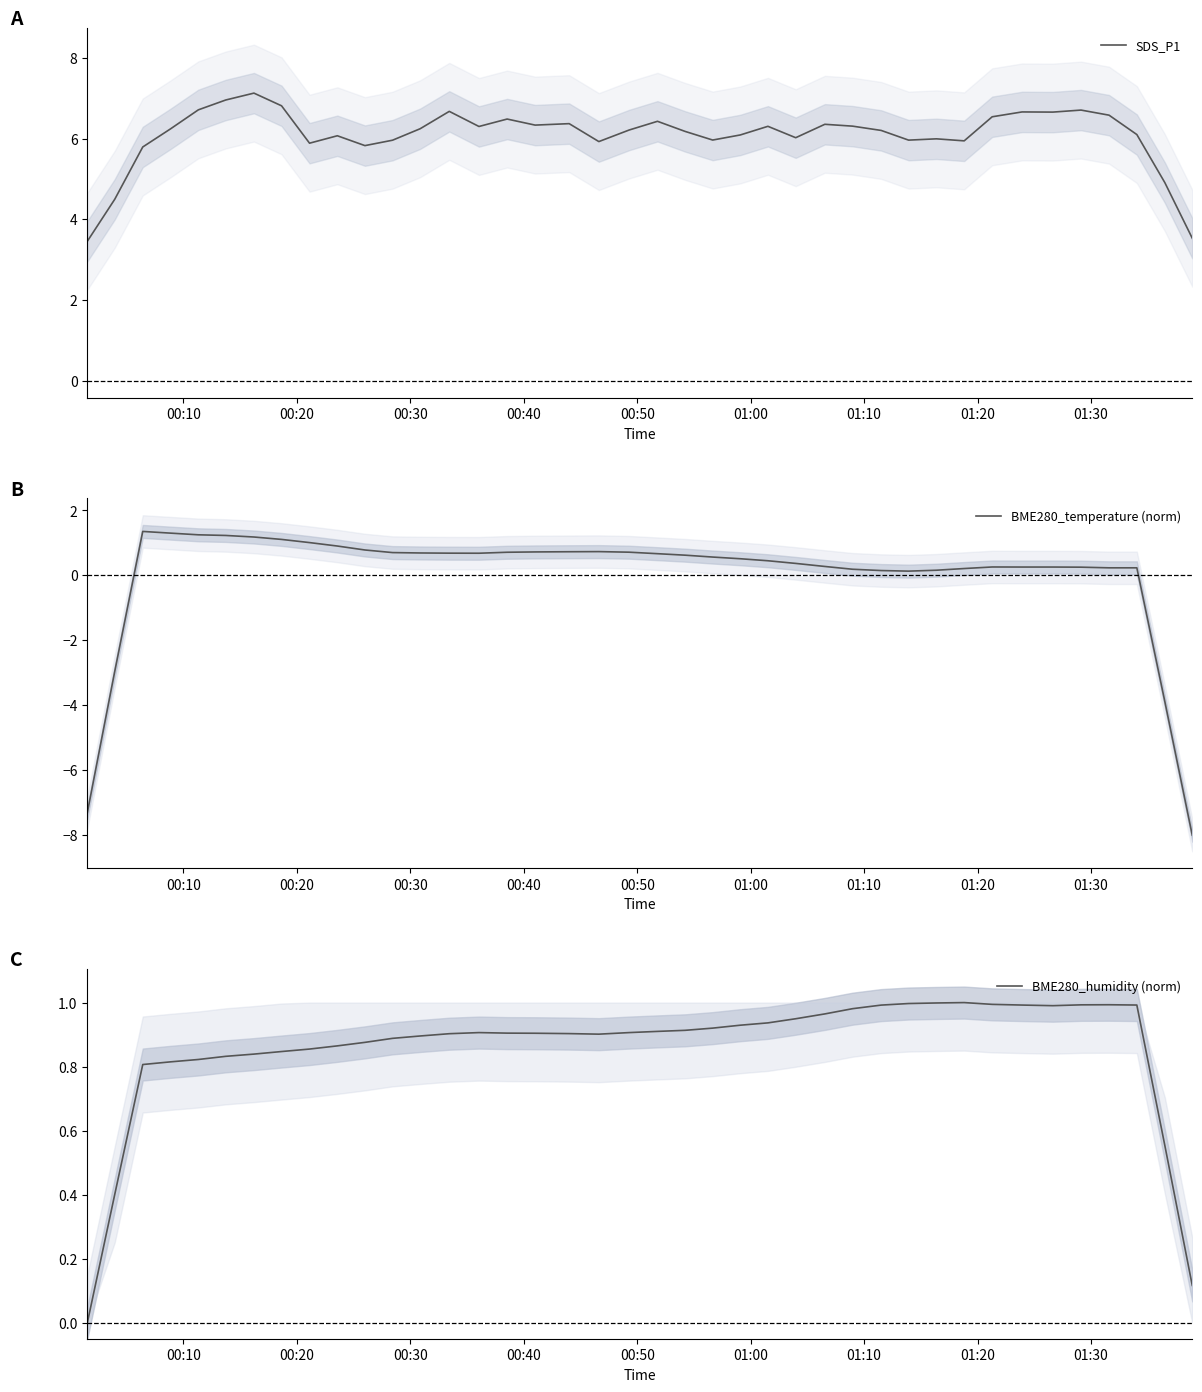

Reading left to right, transcribe all the data shown in this chart.

SDS_P1: 3.5	4.5	5.8	6.2	6.7	7.0	7.1	6.8	5.9	6.1	5.8	6.0	6.2	6.7	6.3	6.5	6.3	6.4	5.9	6.2	6.4	6.2	6.0	6.1	6.3	6.0	6.4	6.3	6.2	6.0	6.0	5.9	6.5	6.7	6.7	6.7	6.6	6.1	4.9	3.5
BME280_temperature (norm): -7.3	-3.0	1.4	1.3	1.2	1.2	1.2	1.1	1.0	0.9	0.8	0.7	0.7	0.7	0.7	0.7	0.7	0.7	0.7	0.7	0.7	0.6	0.6	0.5	0.4	0.4	0.3	0.2	0.1	0.1	0.2	0.2	0.3	0.3	0.3	0.2	0.2	0.2	-3.9	-8.0
BME280_humidity (norm): 0.0	0.4	0.8	0.8	0.8	0.8	0.8	0.8	0.9	0.9	0.9	0.9	0.9	0.9	0.9	0.9	0.9	0.9	0.9	0.9	0.9	0.9	0.9	0.9	0.9	0.9	1.0	1.0	1.0	1.0	1.0	1.0	1.0	1.0	1.0	1.0	1.0	1.0	0.6	0.1